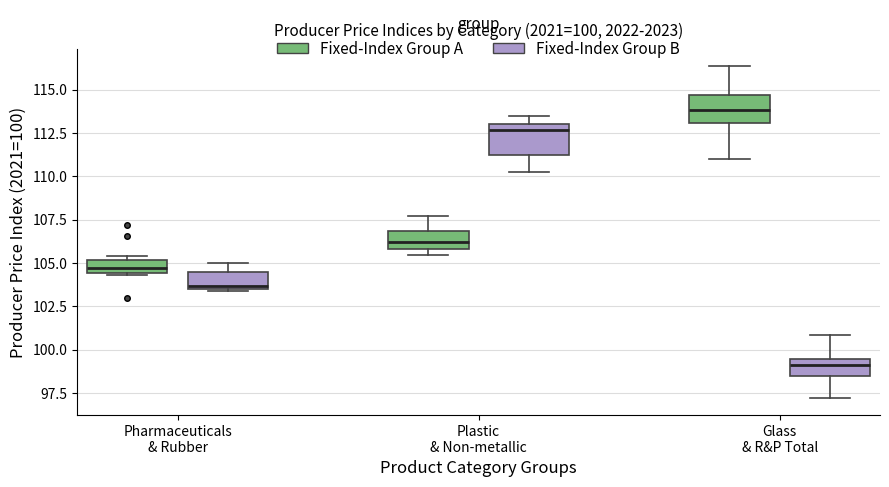

Which box's median line is the highest?

Glass & R&P Total (Fixed-Index Group A)